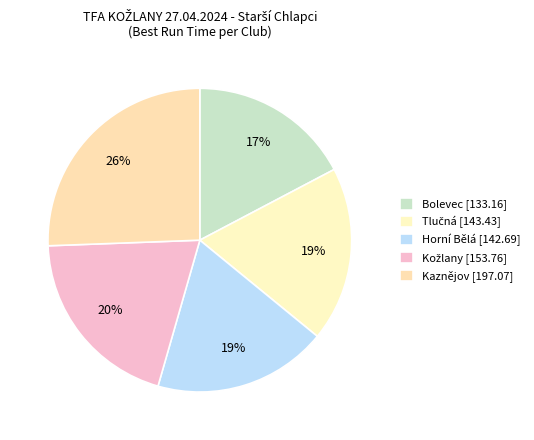

Count the number of slices in the pie.

5